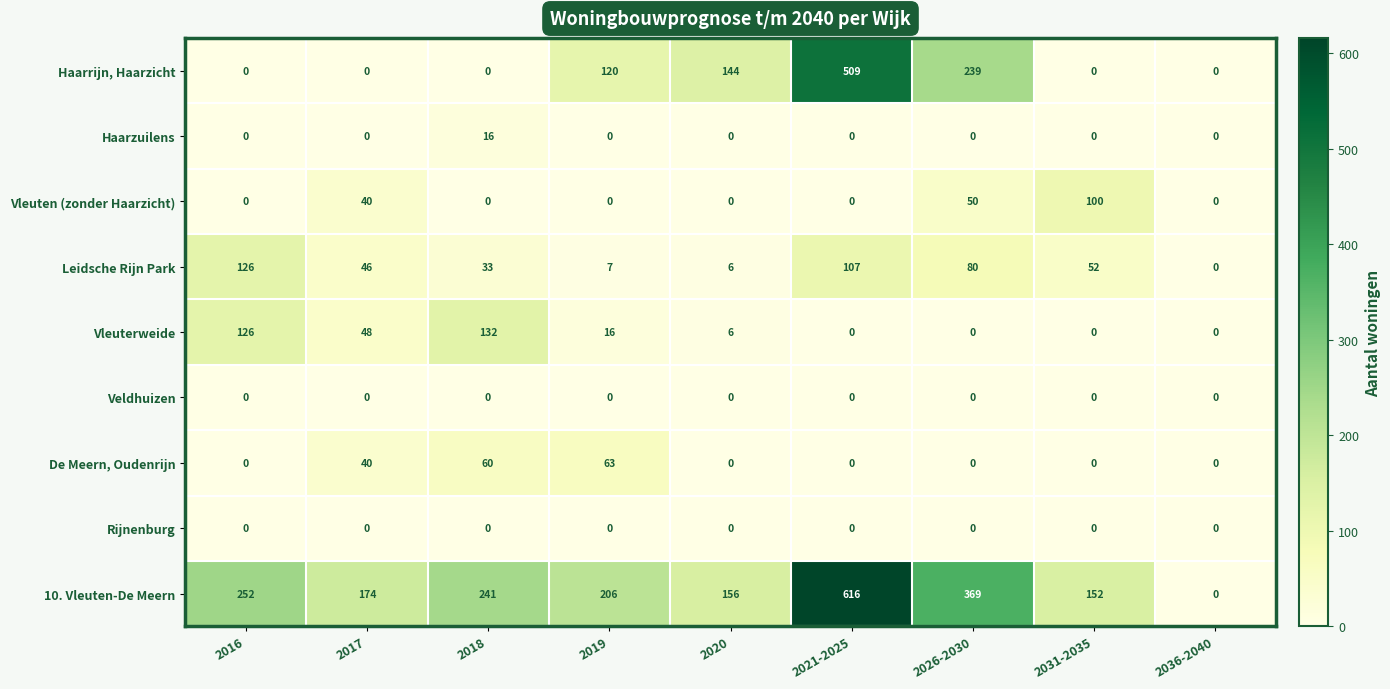

Which series changed the most between 2031-2035 and 2036-2040?

10. Vleuten-De Meern